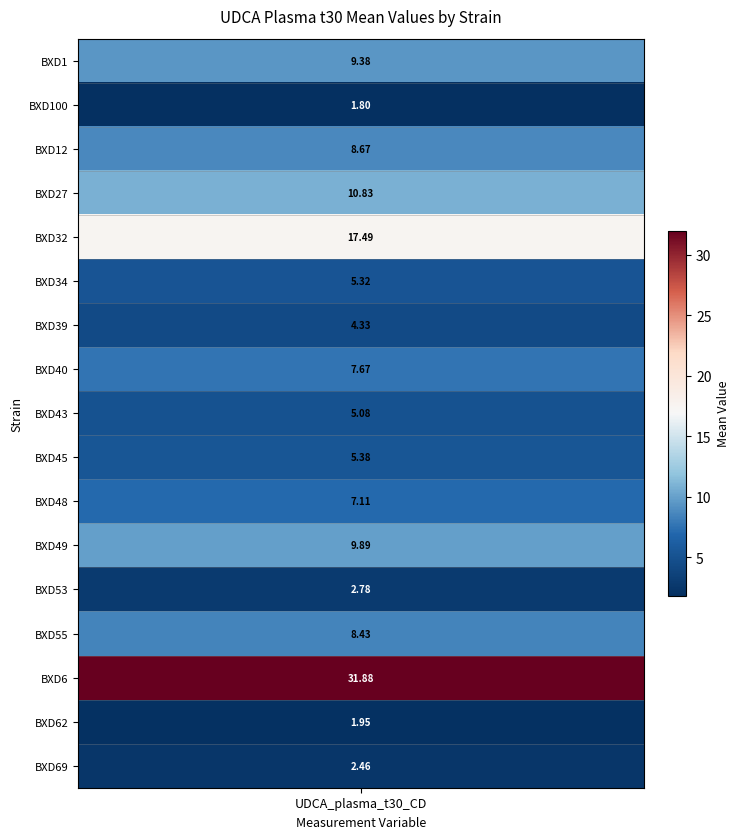

Where is the data nearest to the value 16?

4